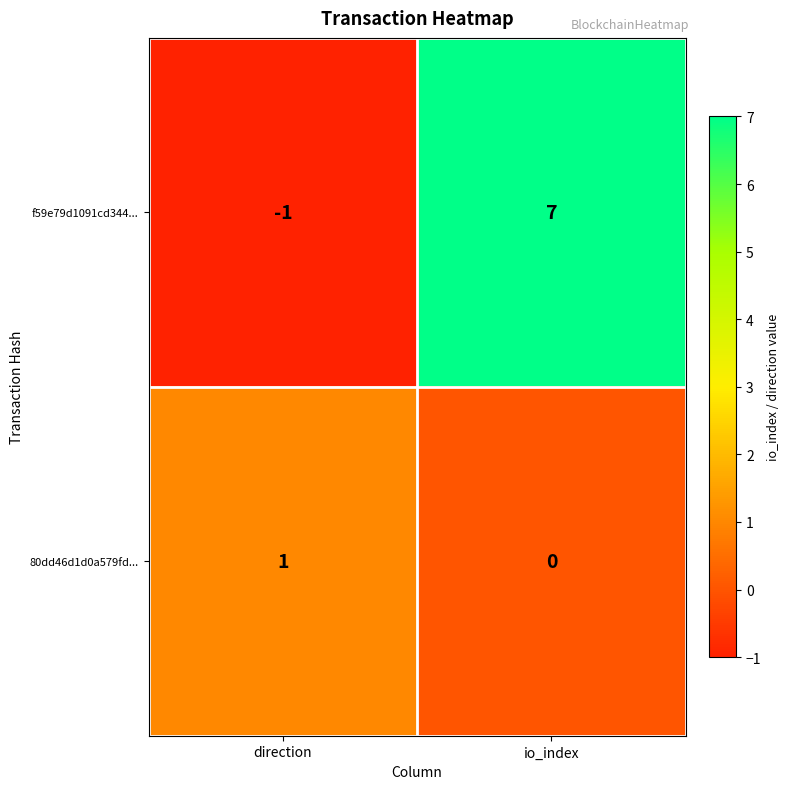

What is the greatest value displayed?

7